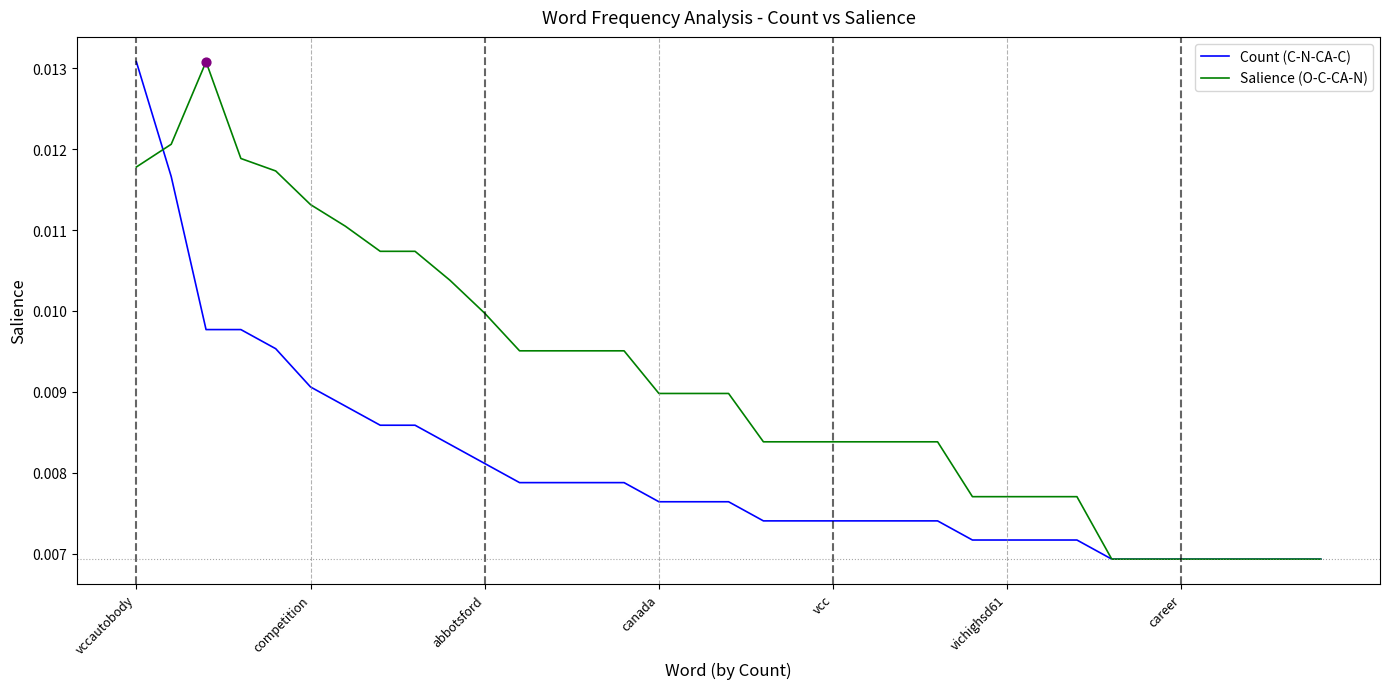

Which series has the largest total across all categories?

Salience (O-C-CA-N)